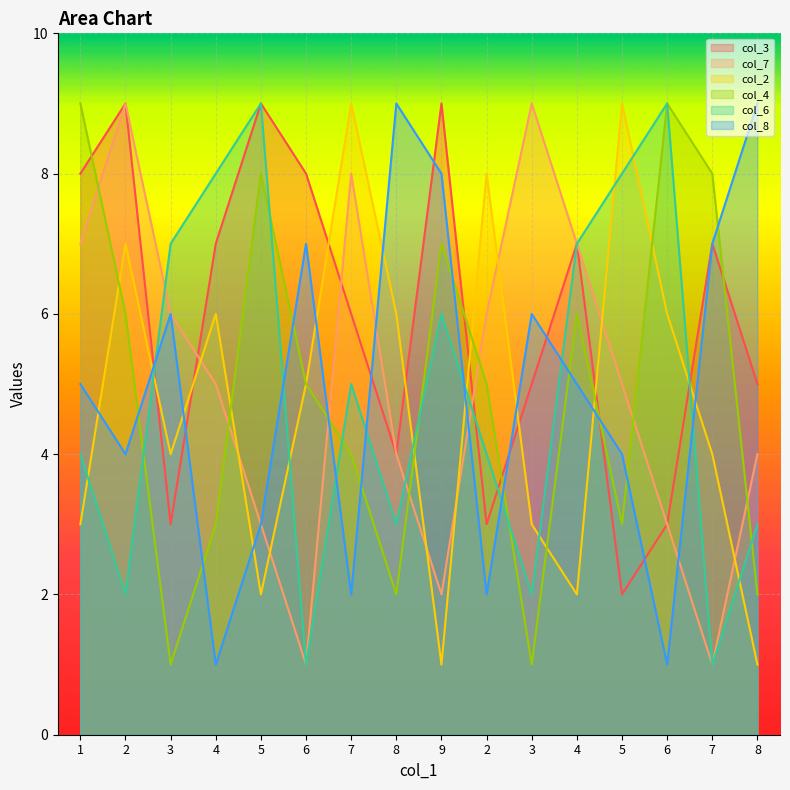

True or false: col_6 has more than 0 points higher than both neighbors.

True